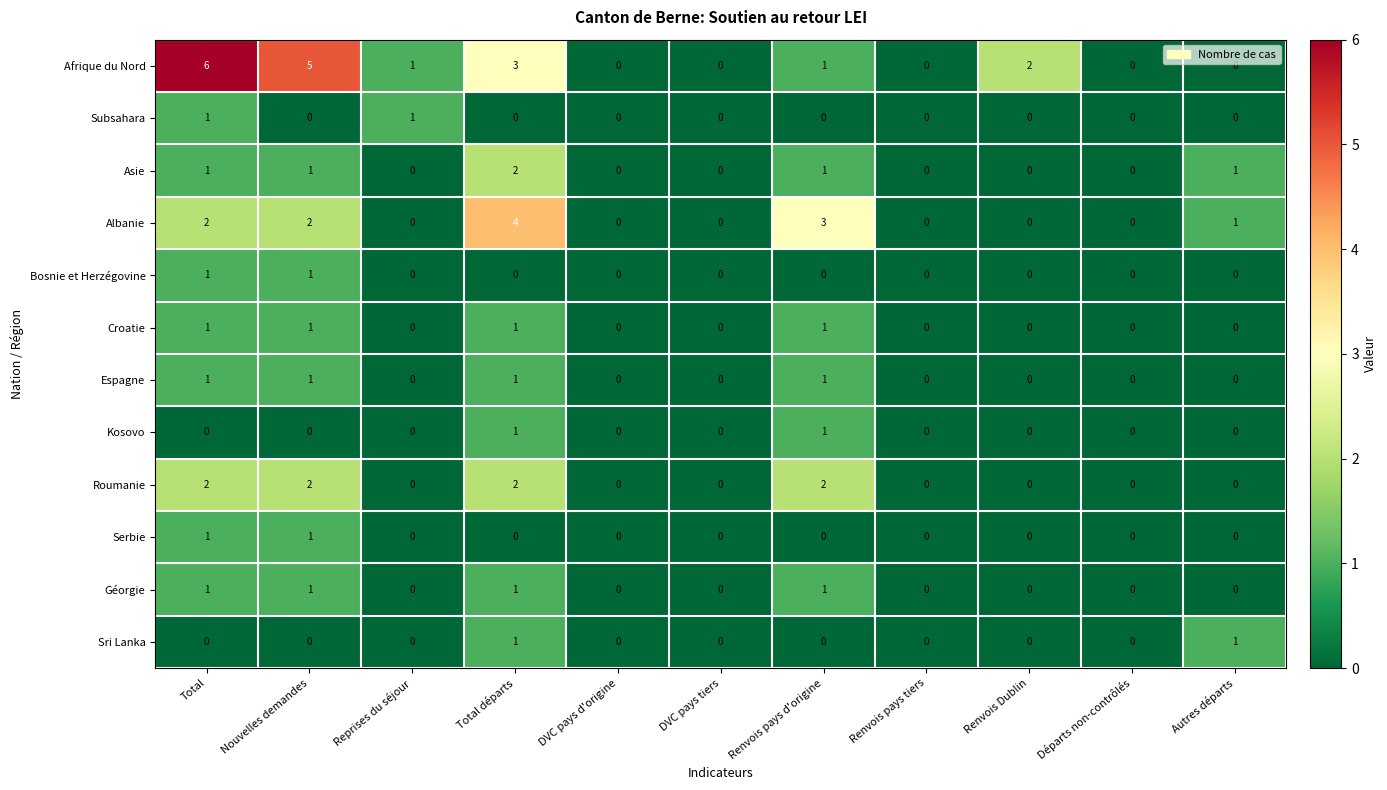

The value of Kosovo at Départs non-contrôlés is 1. True or false?

False